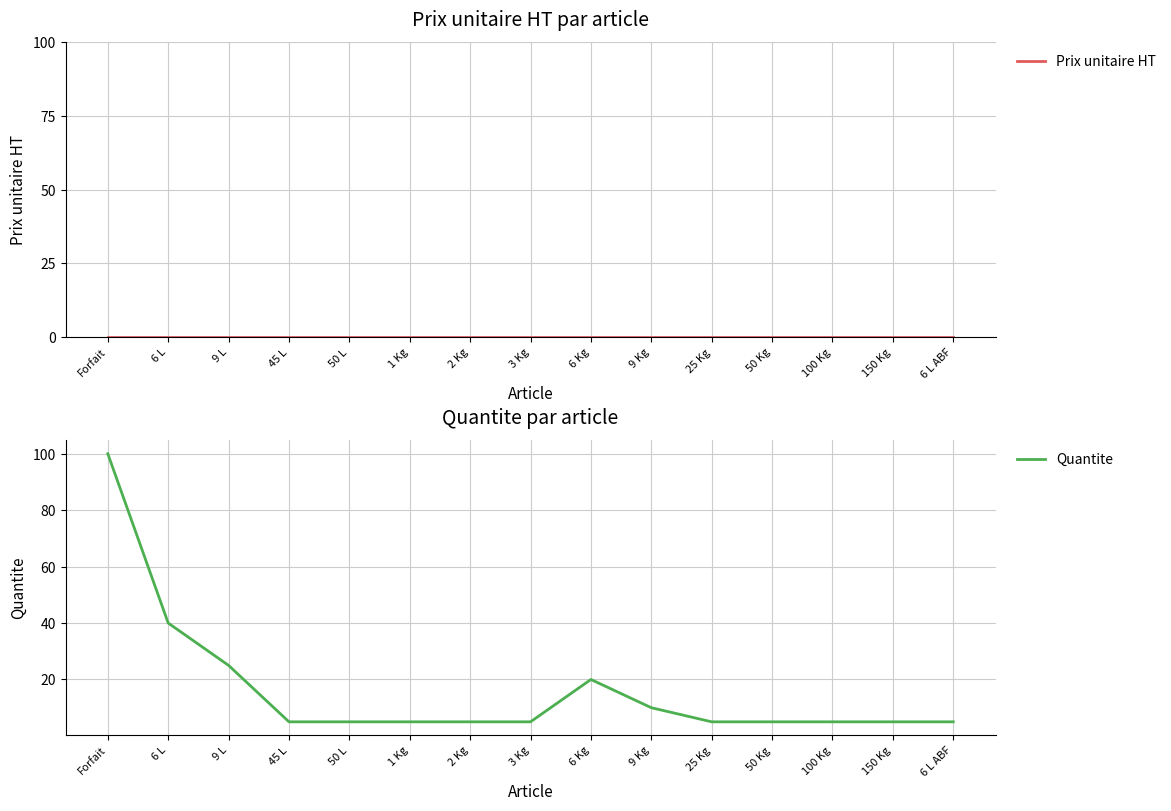

What is the label of the 9th point from the right?

2 Kg